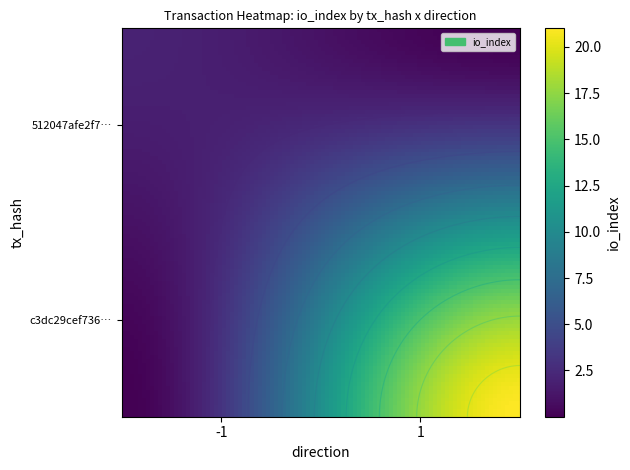

Reading left to right, list all the values displayed in this chart.

512047afe2f7b6320cd0a59df7c31d419877bdd: direction=-1	io_index=2
c3dc29cef7366531a9ce9730eb0c46e689855e7: direction=1	io_index=21